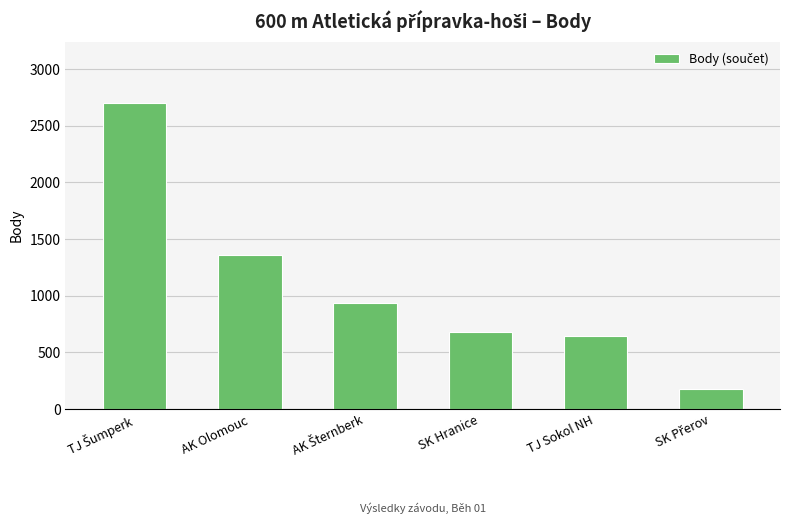

The chart shows a value of 434 at TJ Sokol NH. True or false?

False